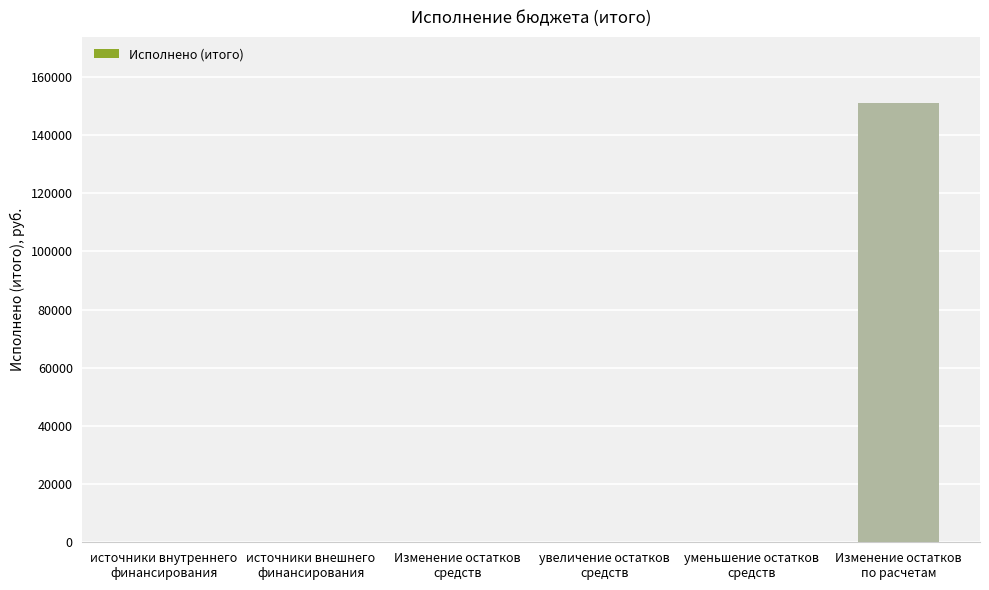

What is the sum of all values?

151105.4